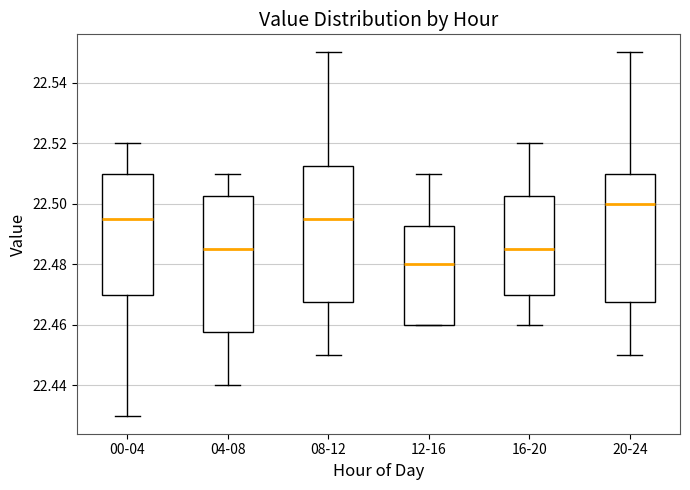

Reading left to right, transcribe this box plot: for each box, give where its median line is, the range the box spans, and where its two whiskers end, as read against the y-axis. The values are not printed on the chart, so give them approximately, as read against the axis.

00-04: median 22.496, box 22.470 to 22.510, whiskers 22.430 to 22.520
04-08: median 22.486, box 22.458 to 22.502, whiskers 22.440 to 22.510
08-12: median 22.496, box 22.468 to 22.512, whiskers 22.450 to 22.550
12-16: median 22.480, box 22.460 to 22.492, whiskers 22.460 to 22.510
16-20: median 22.486, box 22.470 to 22.502, whiskers 22.460 to 22.520
20-24: median 22.500, box 22.468 to 22.510, whiskers 22.450 to 22.550